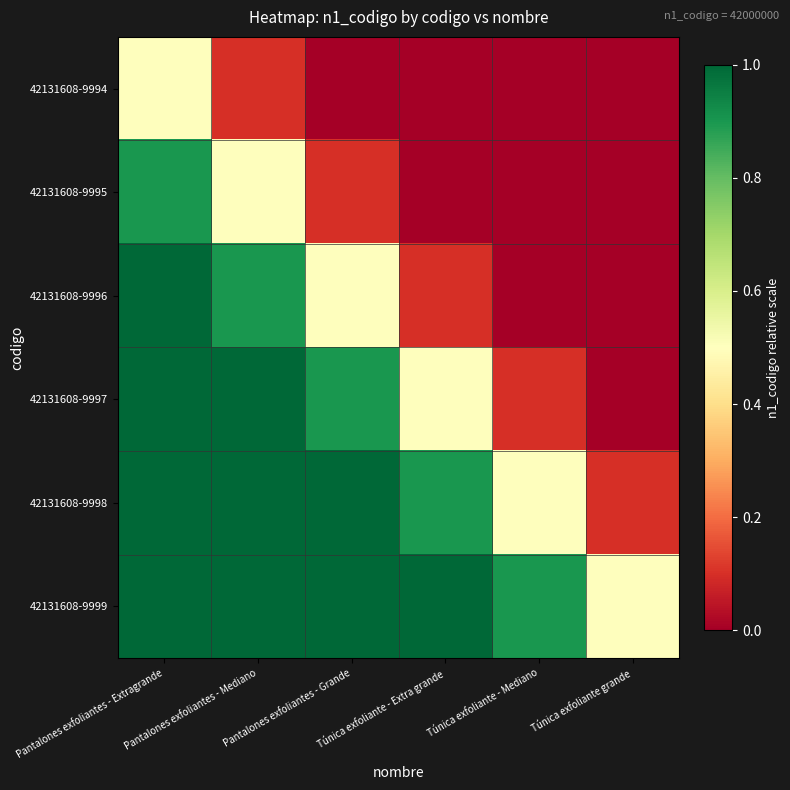

How many distinct data groups are displayed?

6